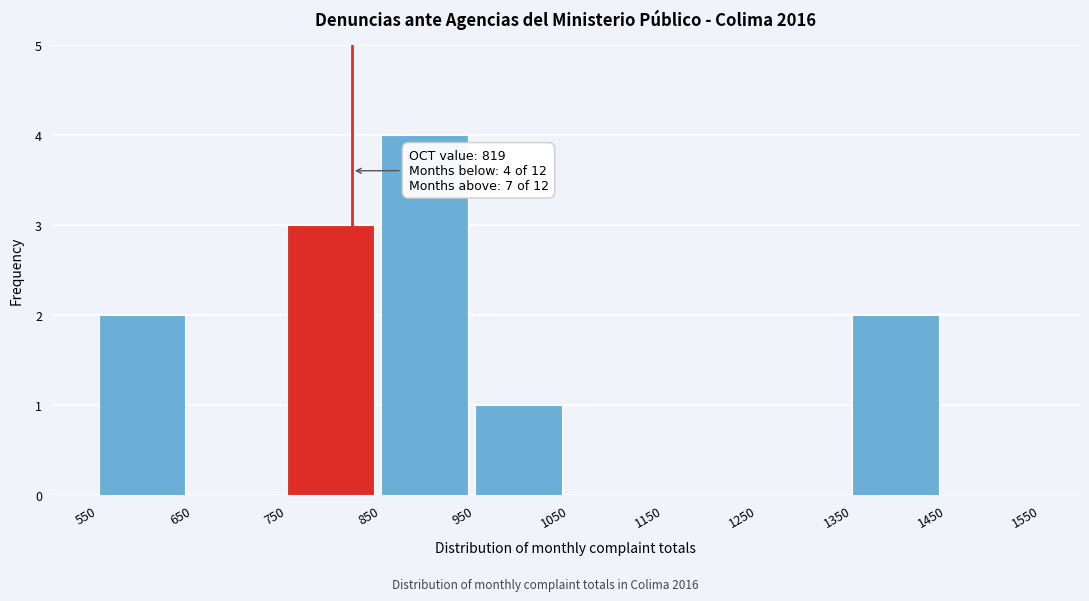

Which range on the x-axis has the tallest bar?

850 to 950